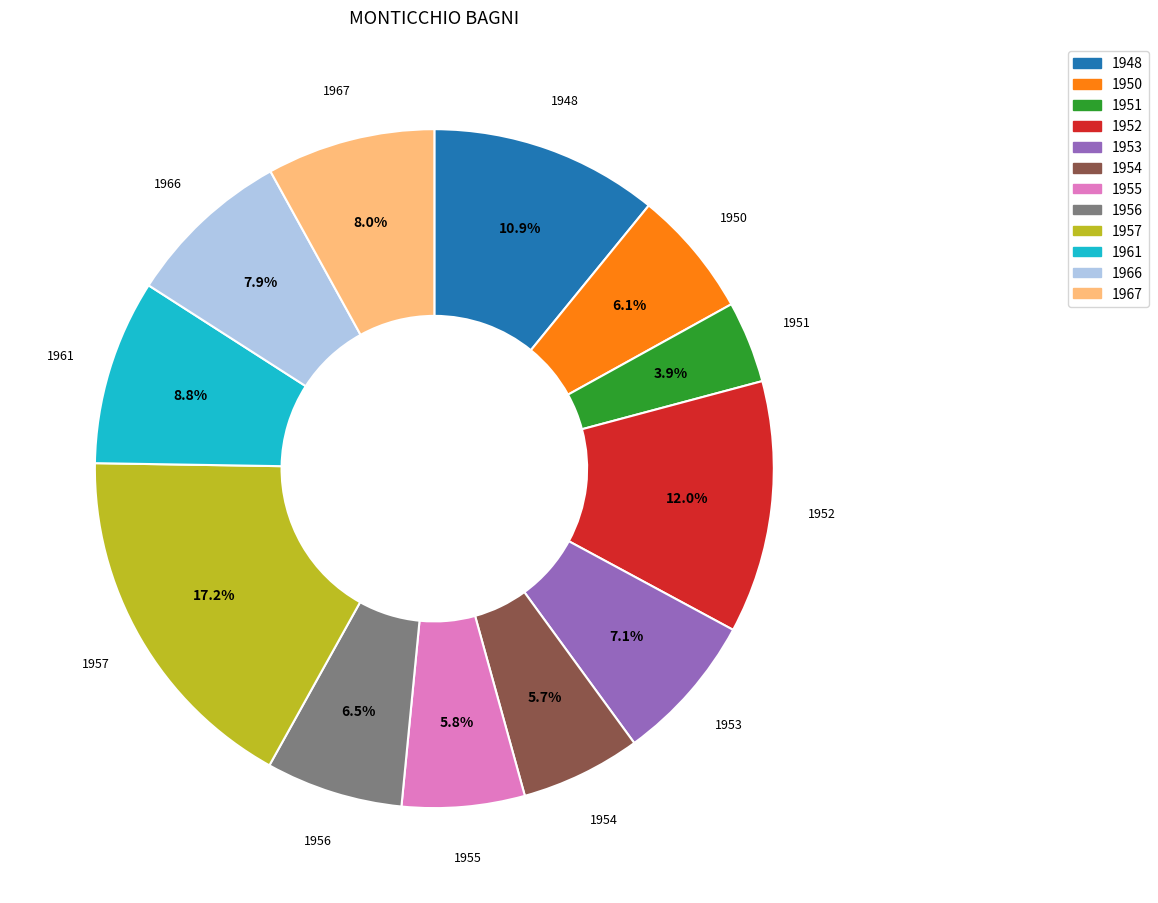

Count the number of slices in the pie.

12